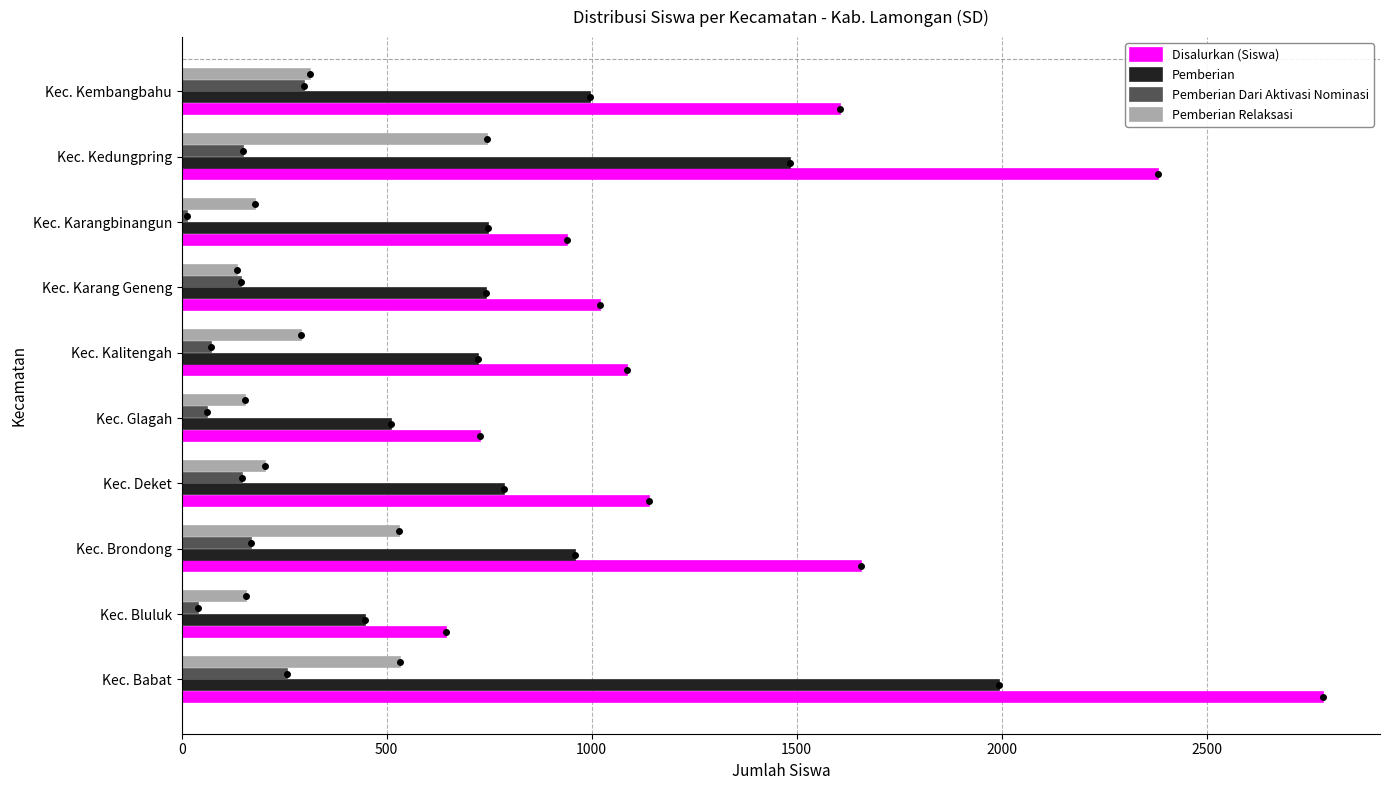

How many groups of bars are there?

10